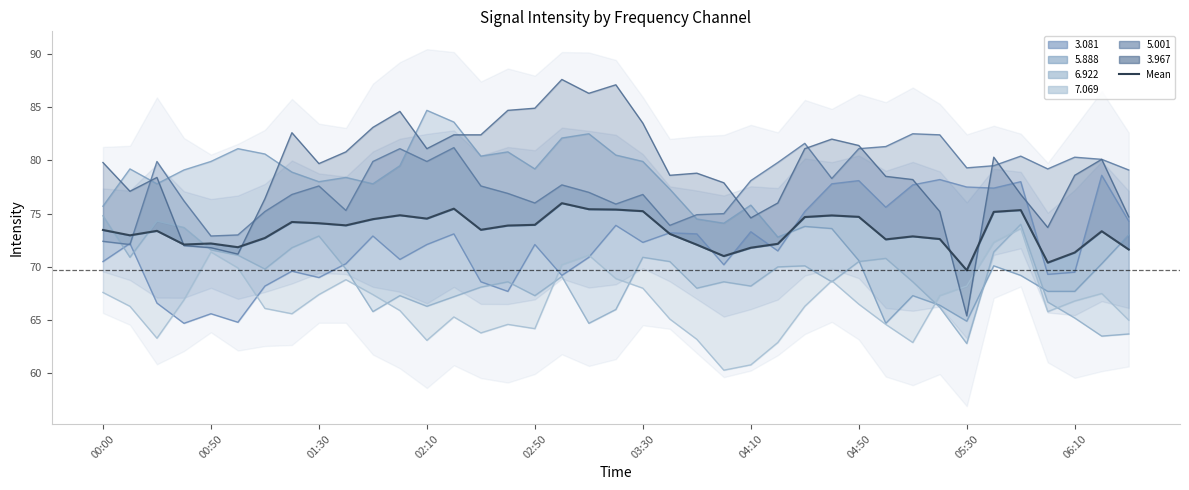

Which has a higher value, 35 or 37?

37